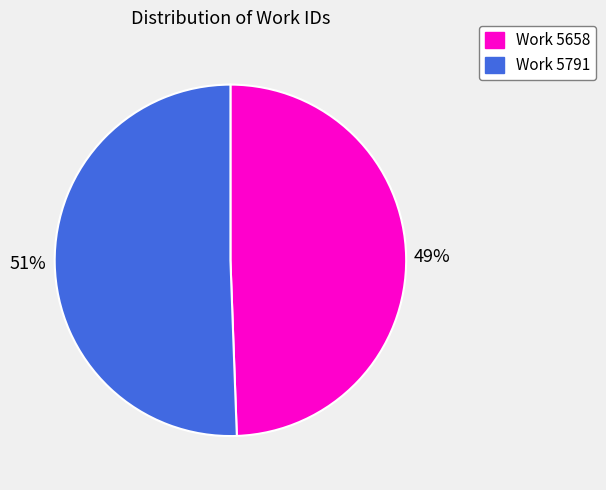

Is it true that Work 5658 is 49% of the pie?

True